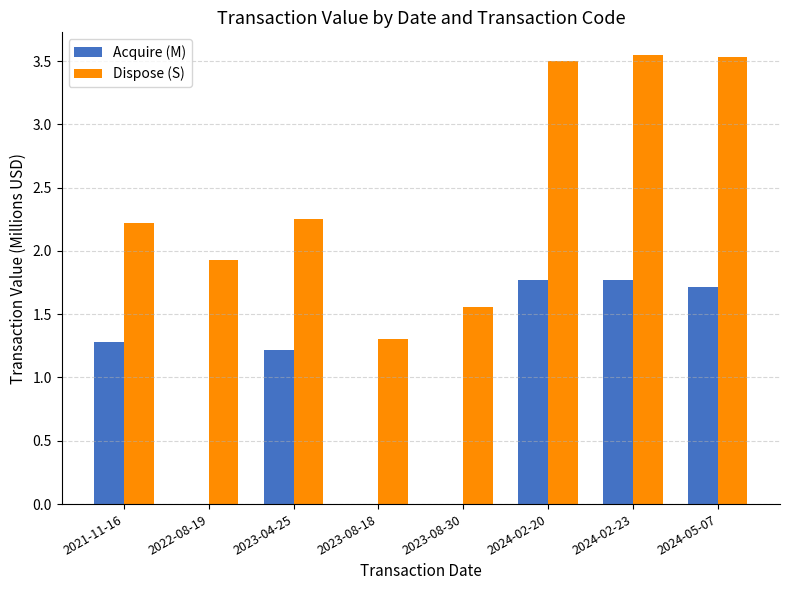

Between 2021-11-16 and 2023-08-30, which series saw the biggest shift?

Acquire (M)